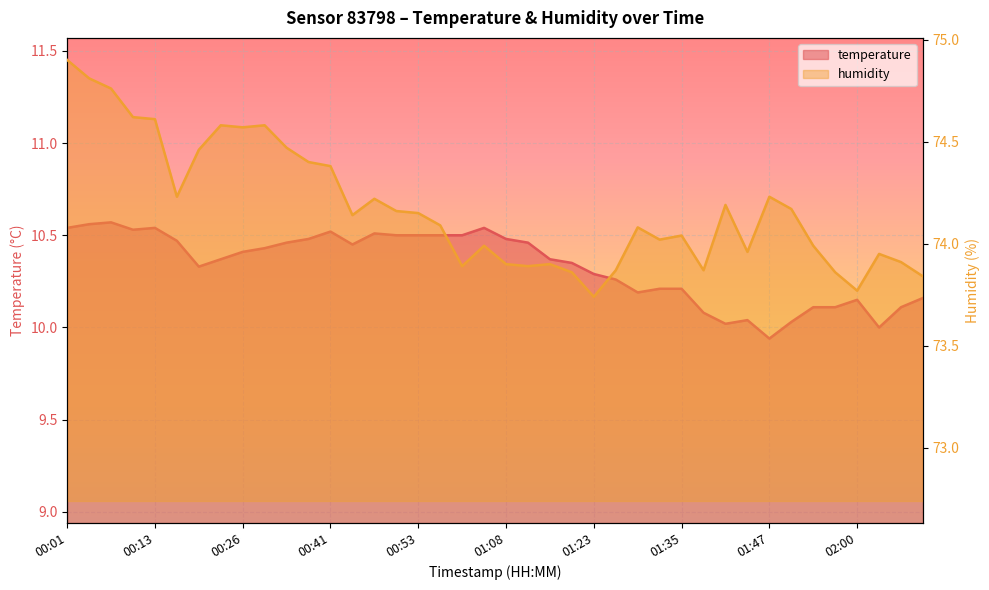

The value of humidity at 01:35 is 74.0. True or false?

True